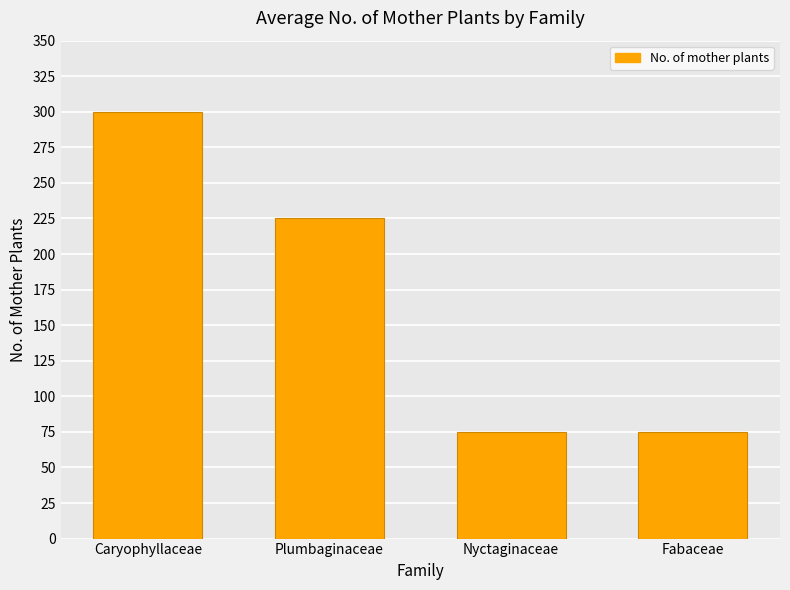

How many values are between 75 and 300?

4